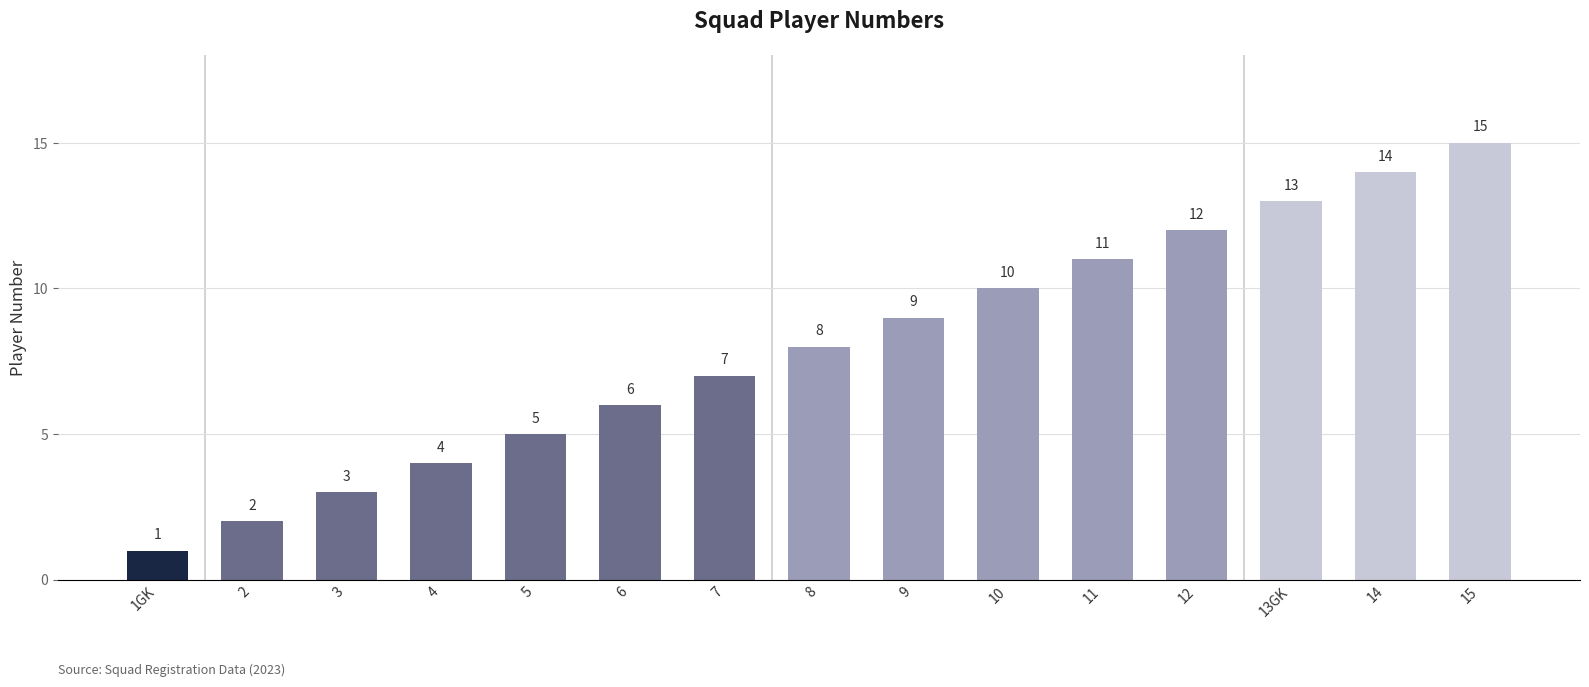

List the labels in order of value, largest first.

15, 14, 13GK, 12, 11, 10, 9, 8, 7, 6, 5, 4, 3, 2, 1GK